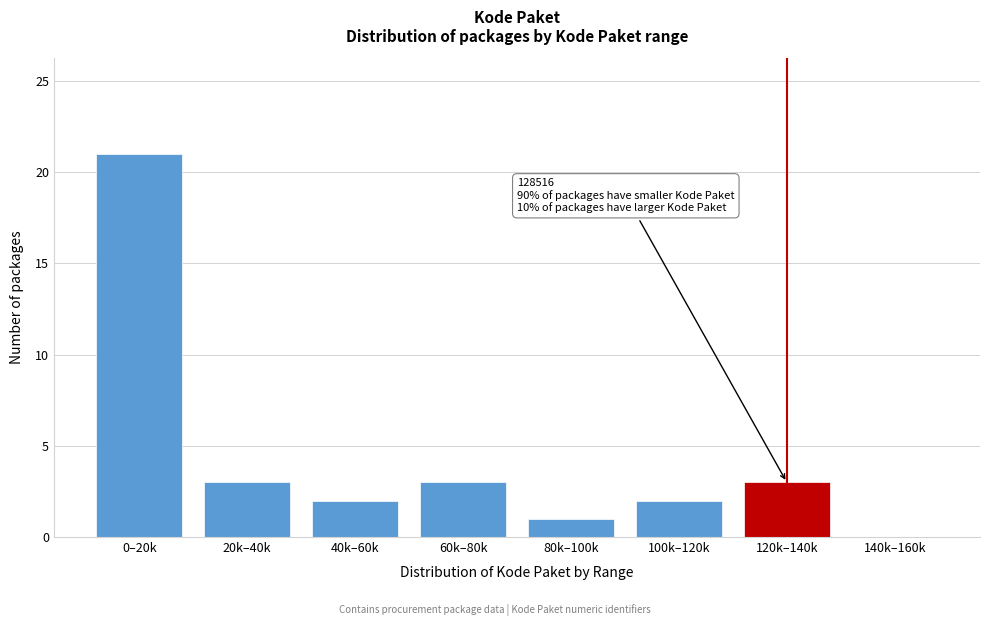

Reading left to right, list all the values displayed in this chart.

0–20k=21	20k–40k=3	40k–60k=2	60k–80k=3	80k–100k=1	100k–120k=2	120k–140k=3	140k–160k=0